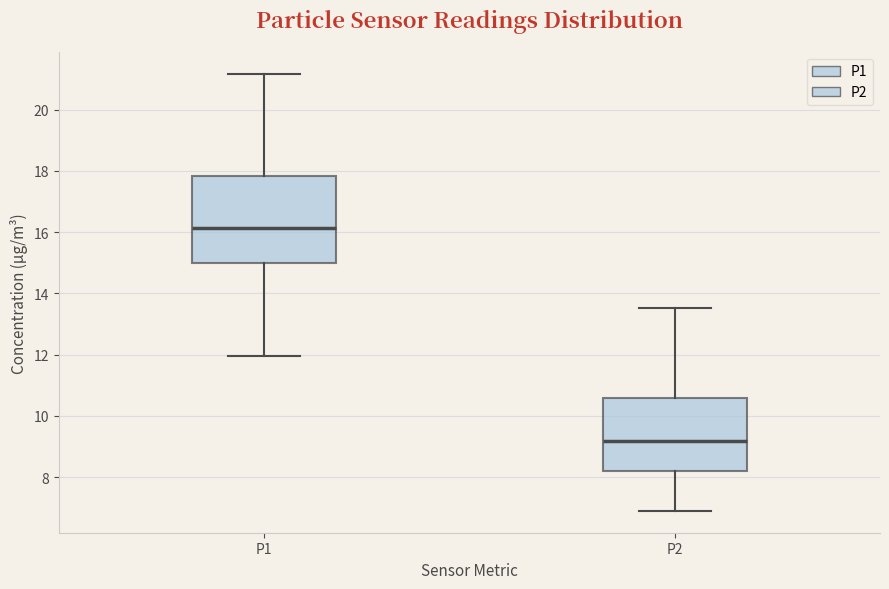

Which box is the tallest, from its lower edge to its upper edge?

P1